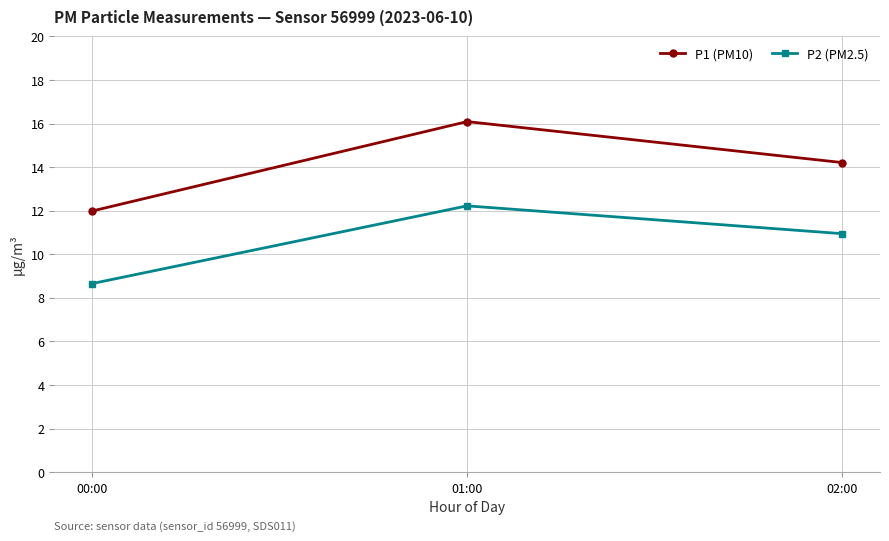

Between 00:00 and 01:00, which series saw the biggest shift?

P1 (PM10)